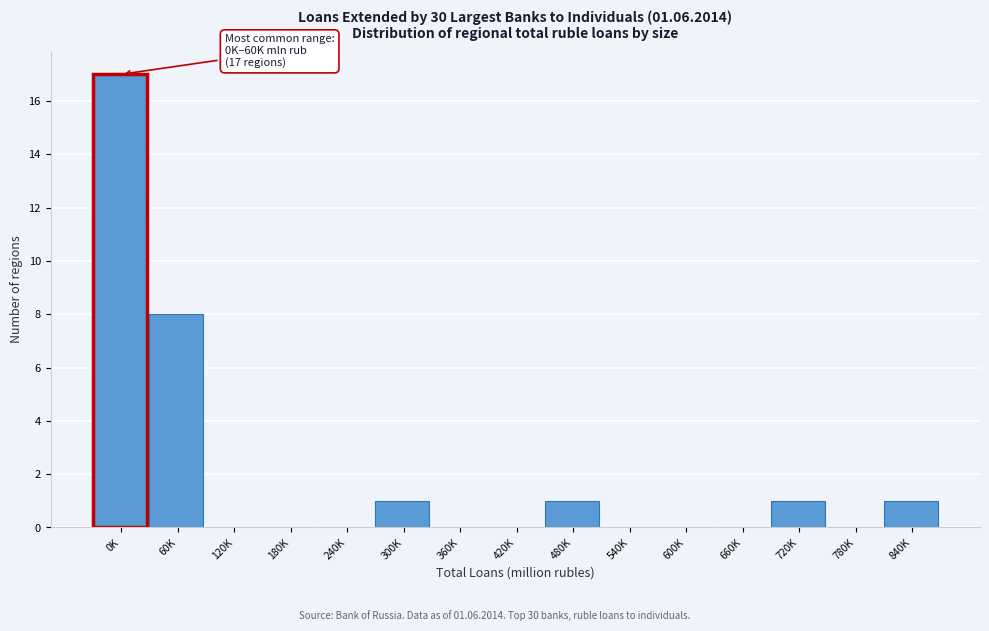

Reading left to right, extract all data points from this chart.

0K=17	60K=8	120K=0	180K=0	240K=0	300K=1	360K=0	420K=0	480K=1	540K=0	600K=0	660K=0	720K=1	780K=0	840K=1